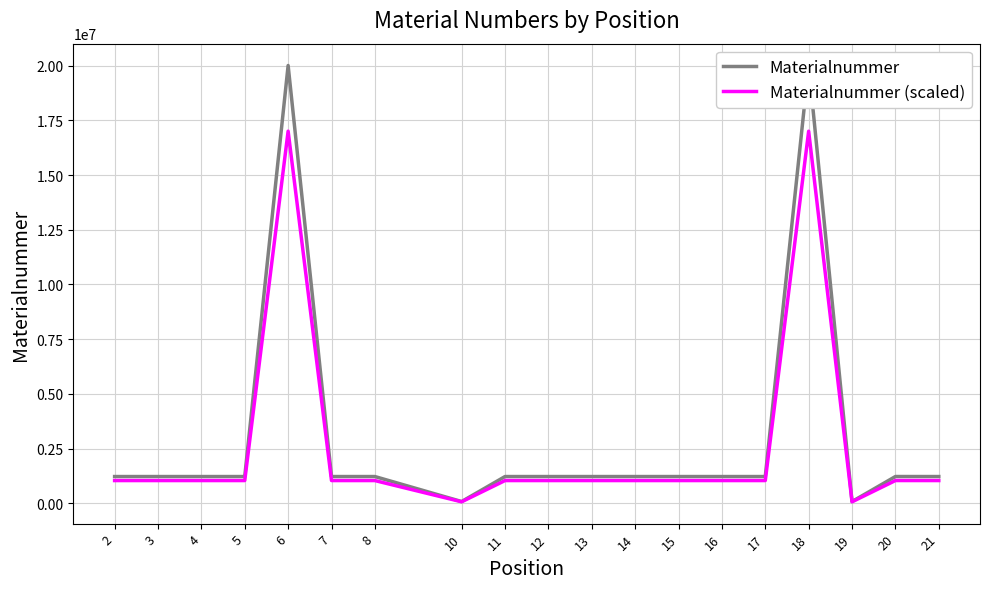

What is the maximum value shown in the chart?

20004950.0